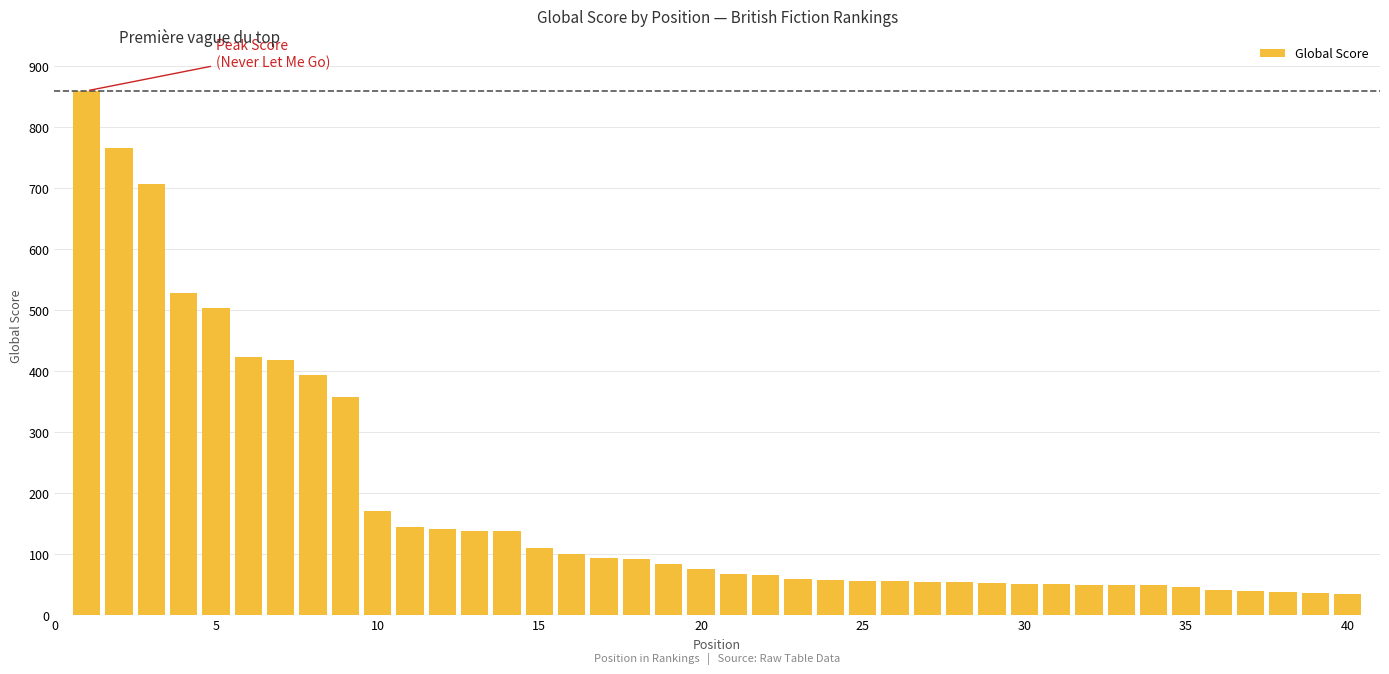

What is the minimum value shown in the chart?

34